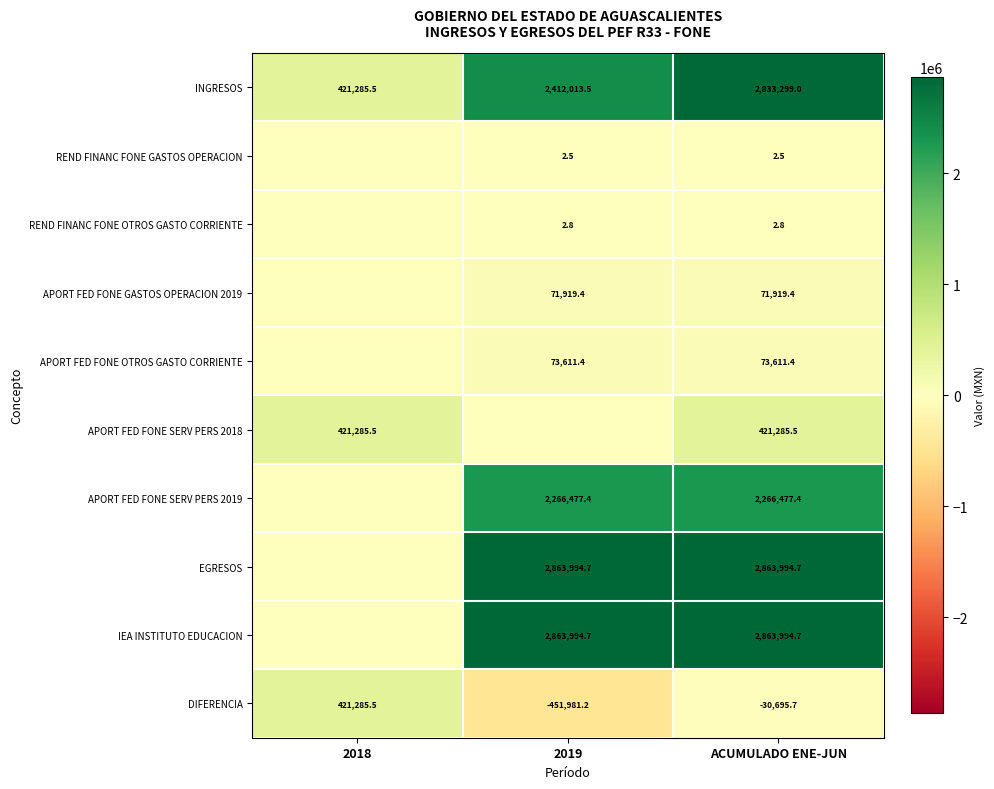

At how many categories does at least one series exceed 2073320?

2